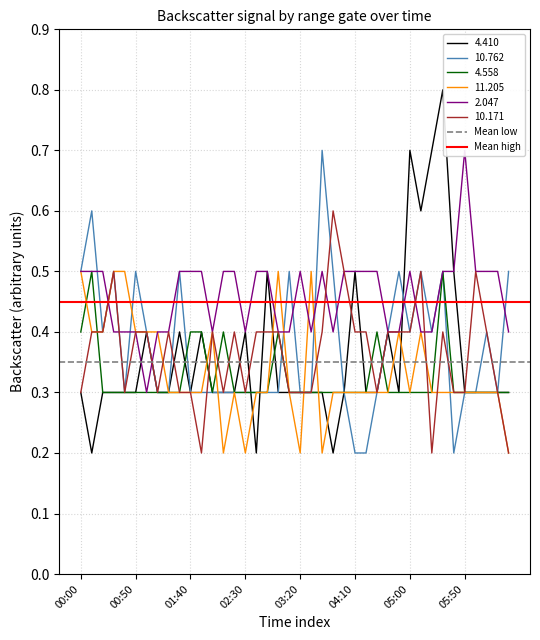

At which label is Mean low closest to 0?

00:00